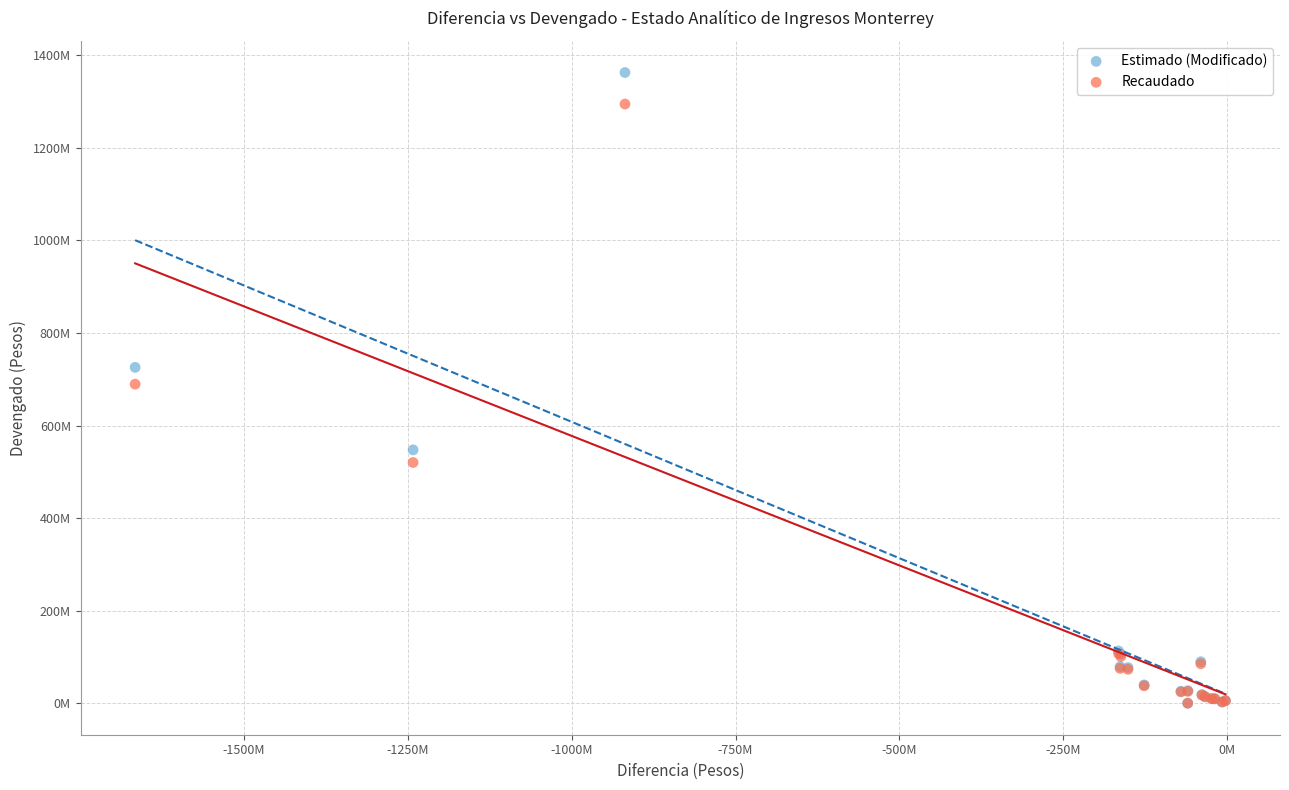

Which series contains the highest Y value?

Estimado (Modificado)